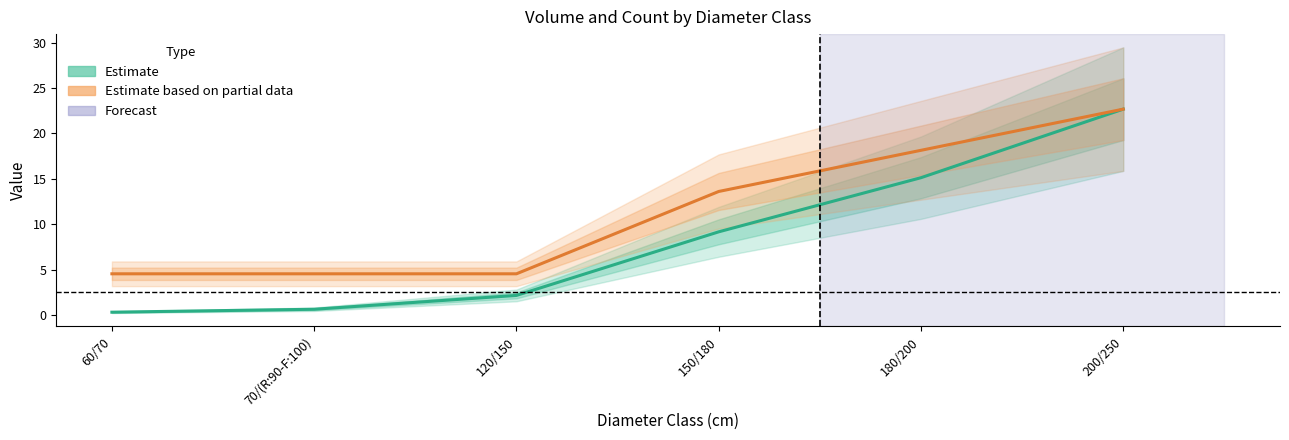

The value of Estimate based on partial data (produit_nbre) at 60/70 is 8.0. True or false?

False